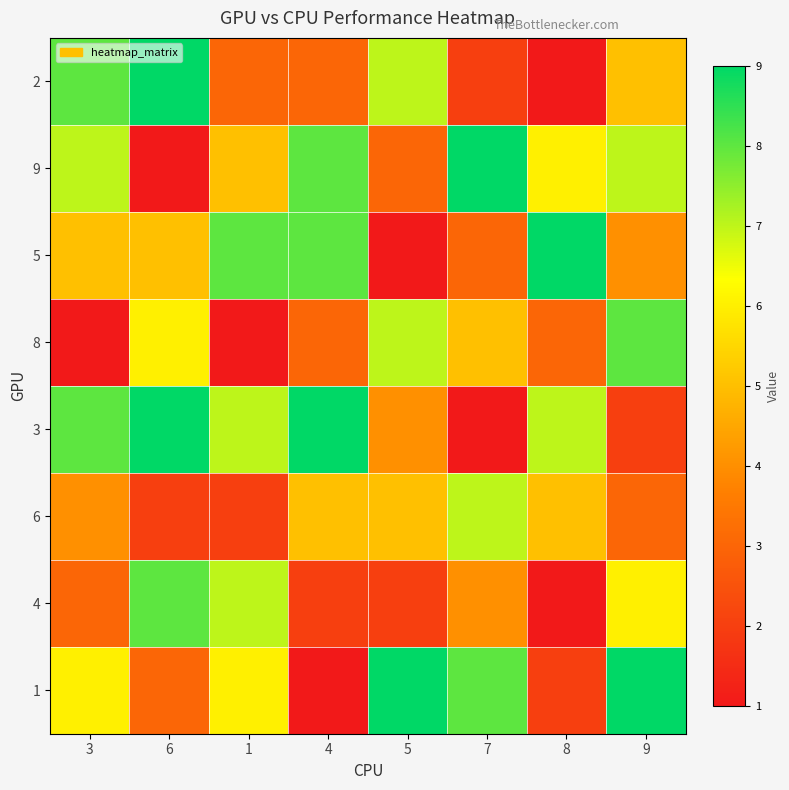

Which label corresponds to the largest value in the chart?

6